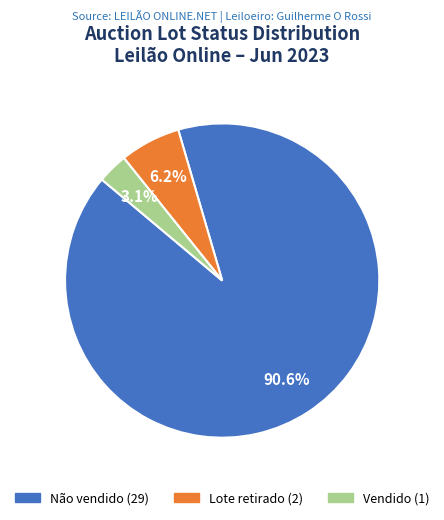

Which category has the biggest portion of the pie?

Não vendido